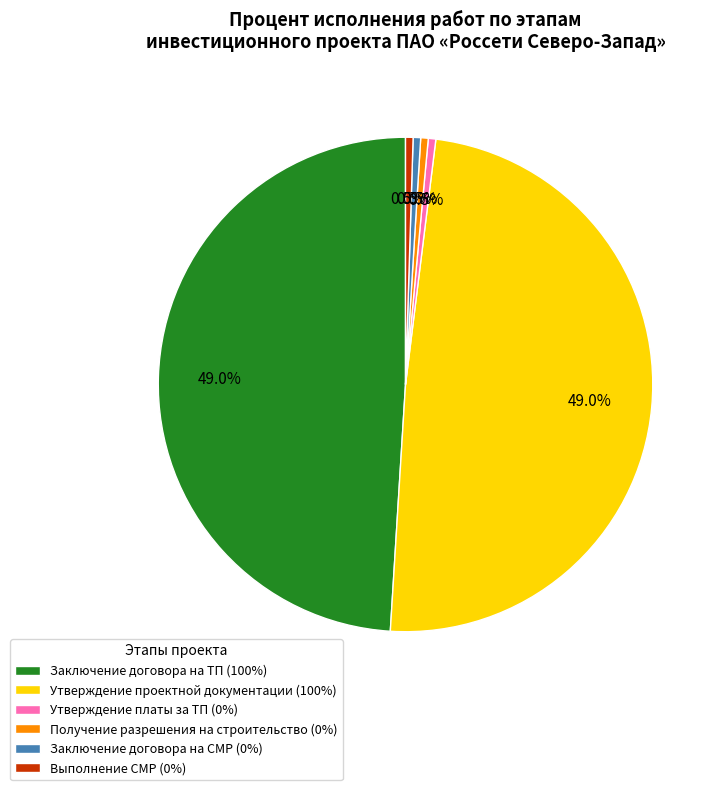

What is the total percentage of Утверждение проектной документации (100%) and Заключение договора на ТП (100%)?

98.0%